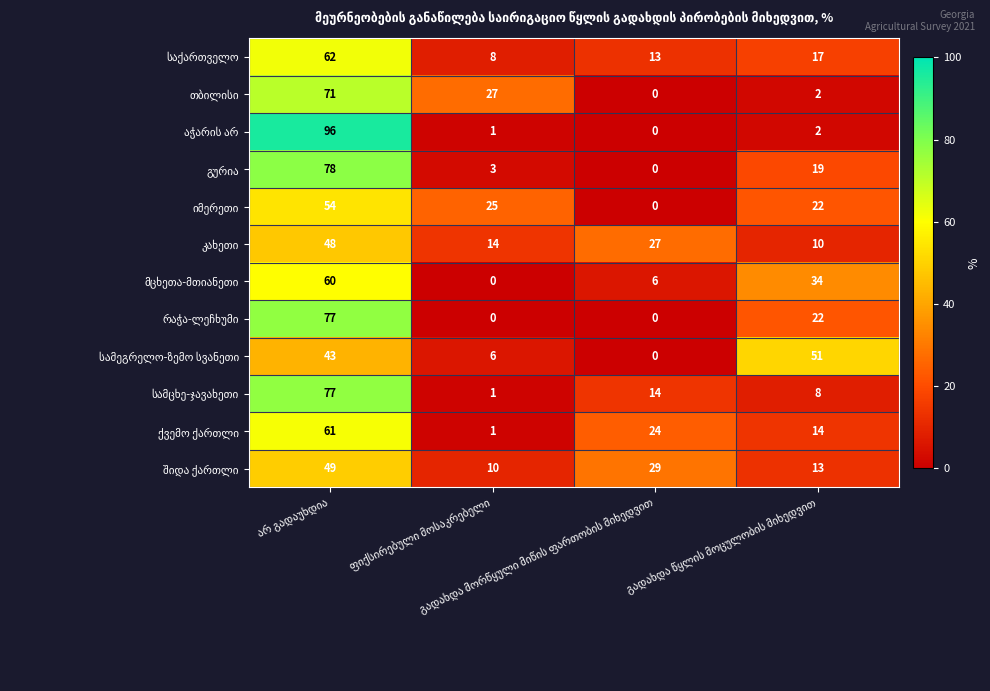

What is the maximum value shown in the chart?

96